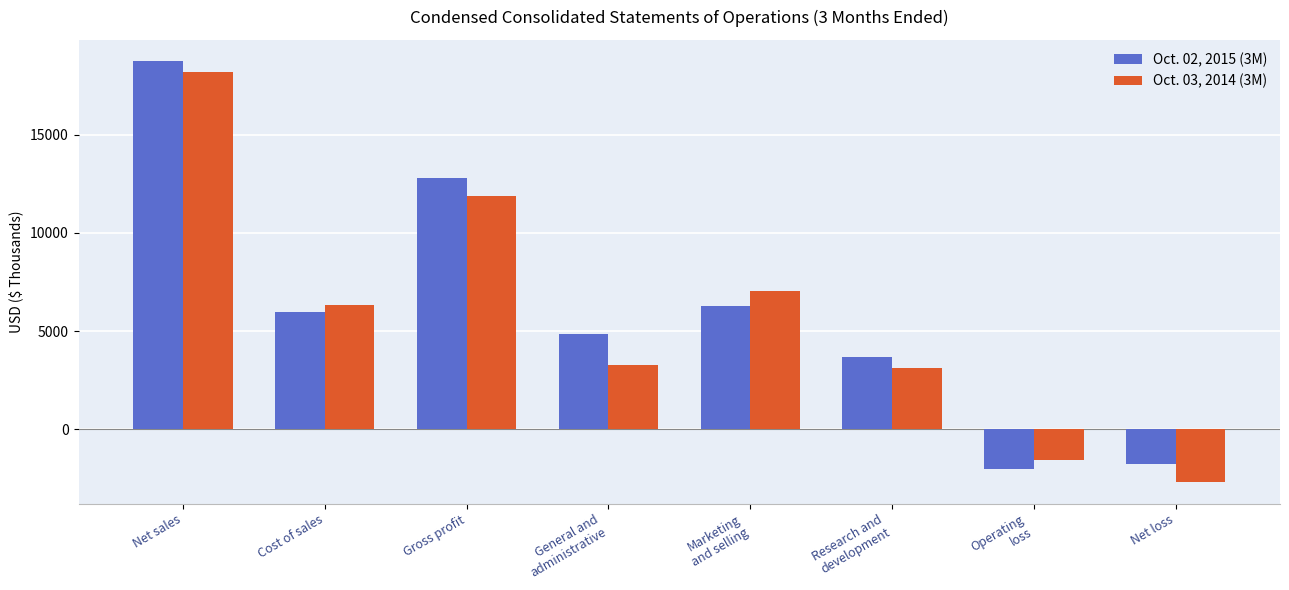

What position from the left is Net sales?

1